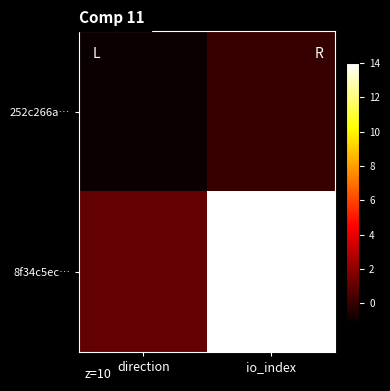

Between direction and io_index, which is larger?

io_index